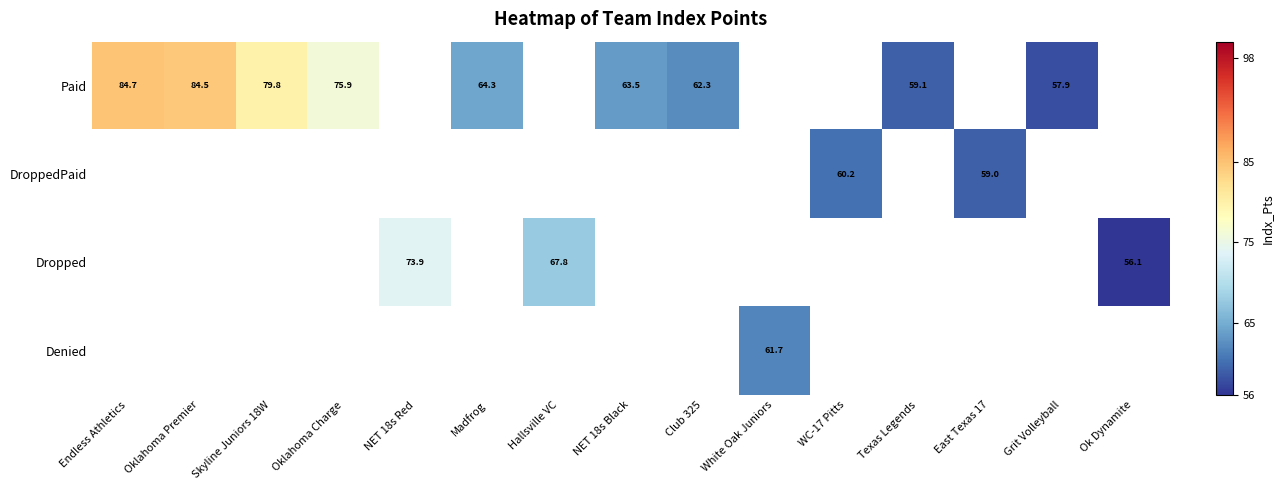

Which has a higher value, White Oak Juniors or NET 18s Red?

NET 18s Red